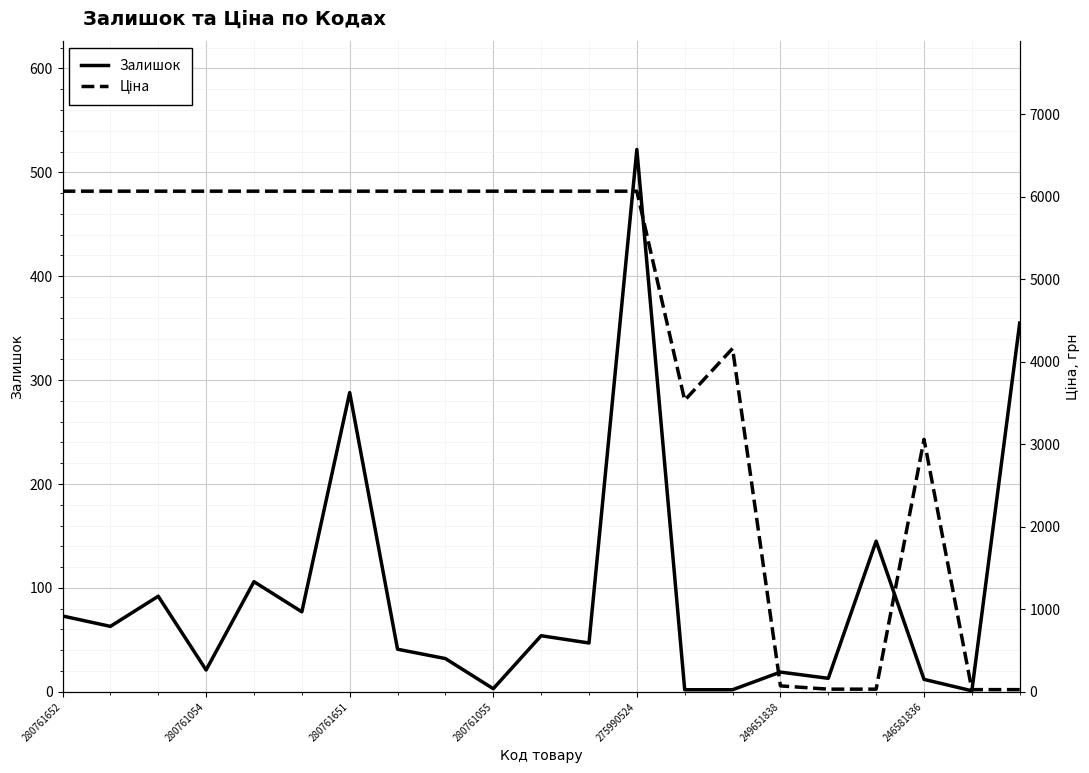

What is the difference between the maximum and minimum values in the Ціна series?

6040.5